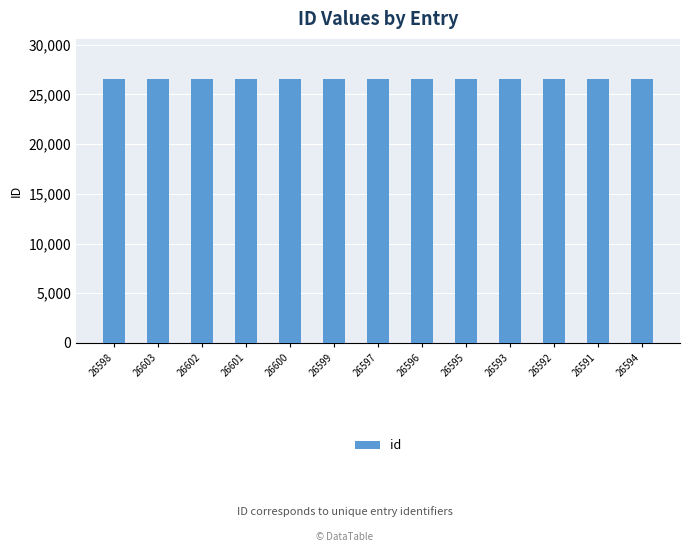

Approximately how many times larger is the value at 26591 compared to 26600?

1.0